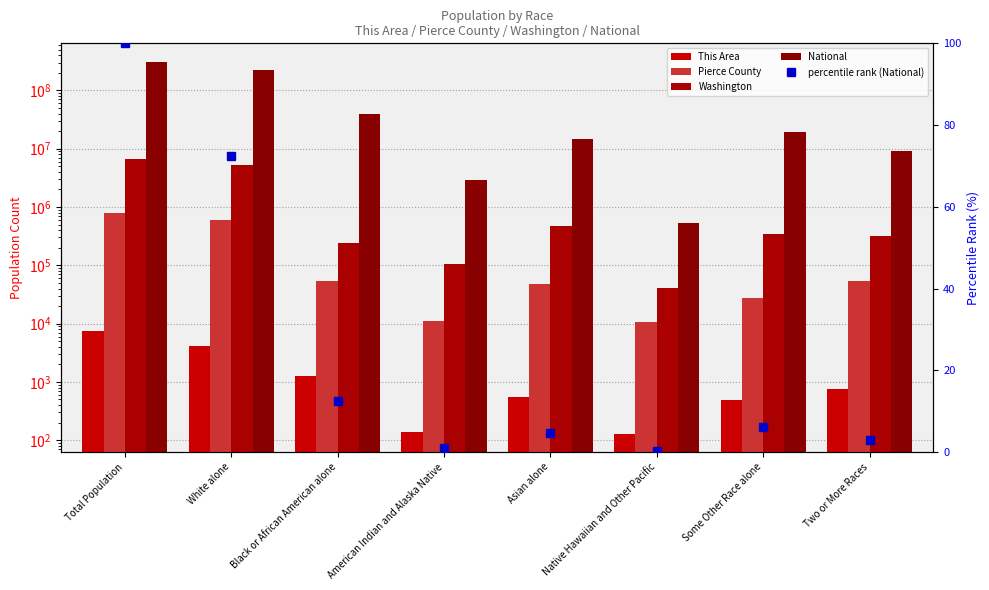

What is the highest value of the Pierce County series?

795225.0